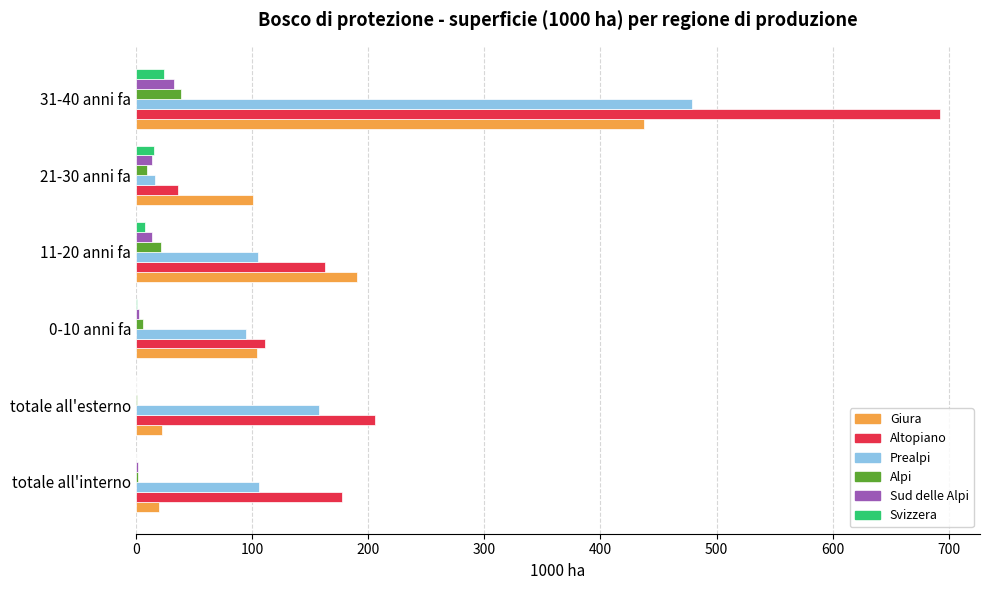

Which series has the largest total across all categories?

Altopiano